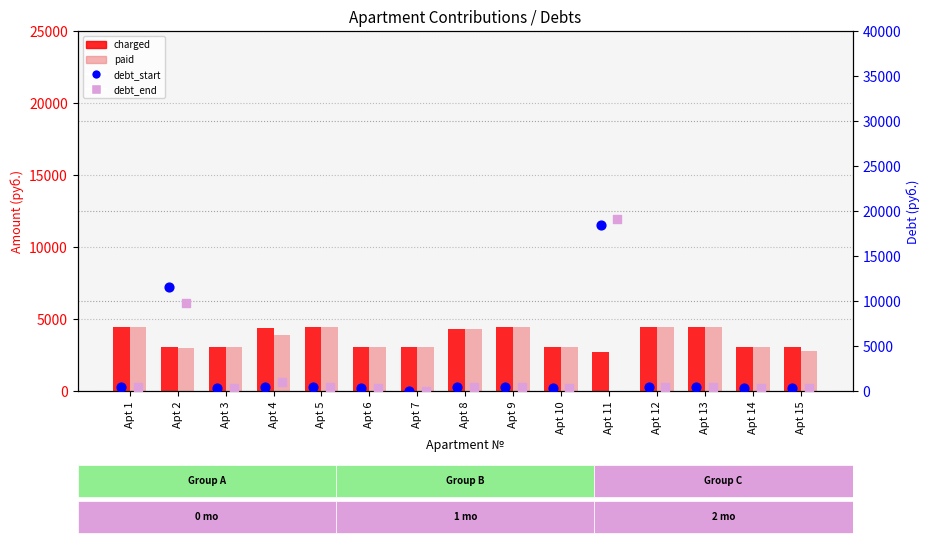

Which series has the largest total across all categories?

charged